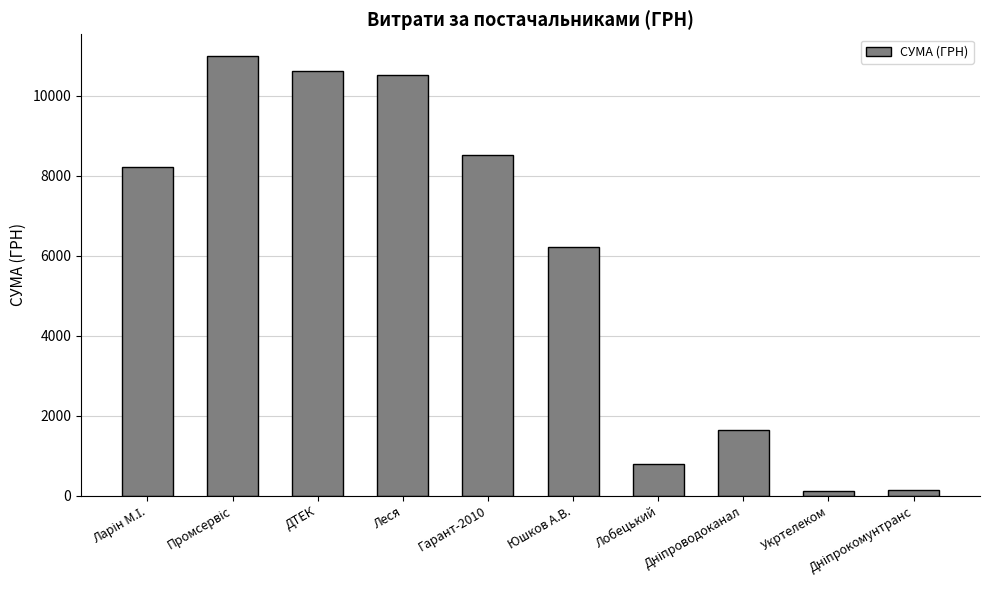

How many bars are there in total?

10